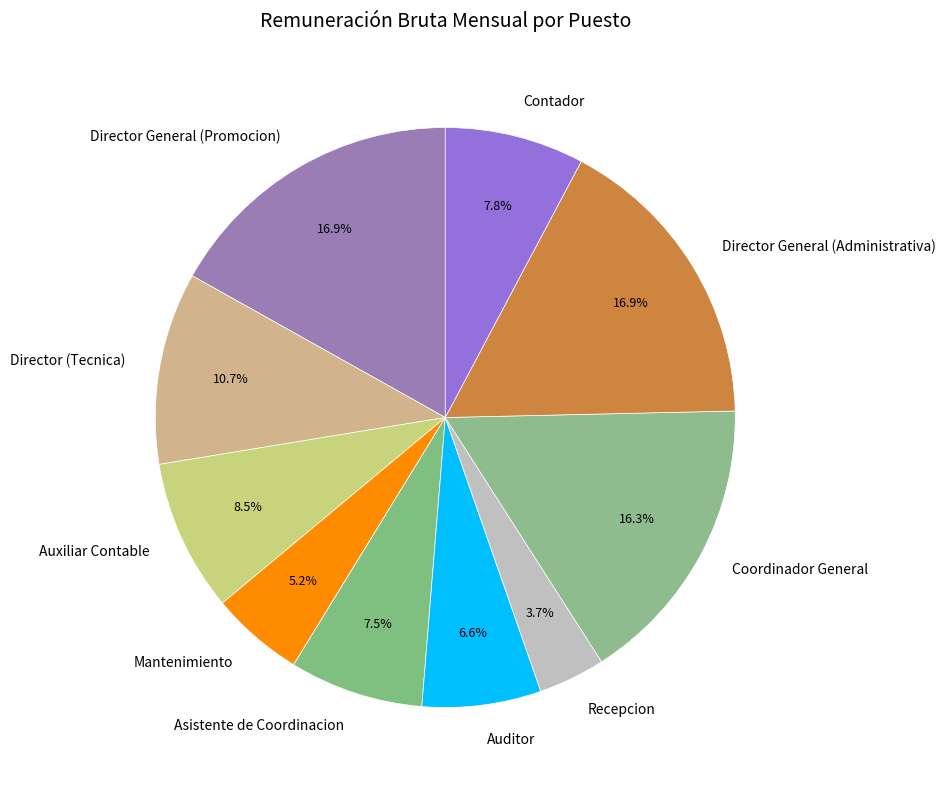

How many segments does this pie chart have?

10